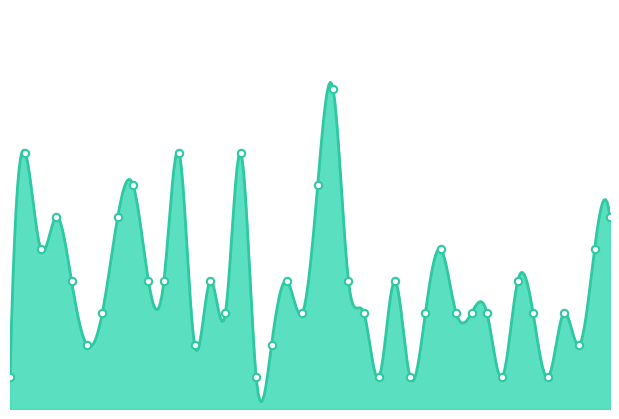

Which series reaches the minimum Y coordinate?

Yandex